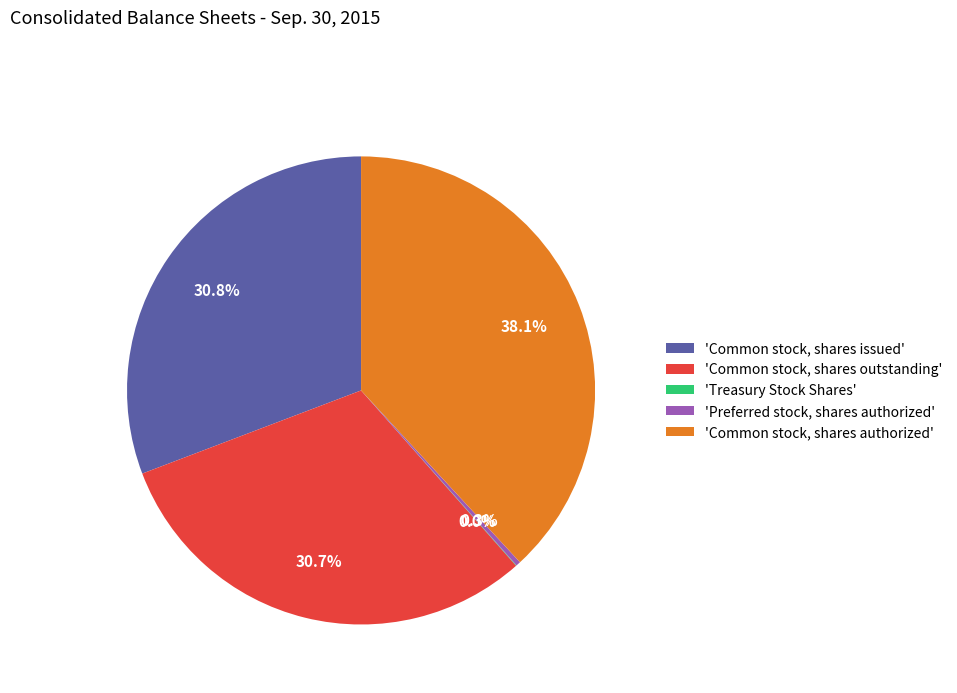

What is the total percentage of 'Common stock, shares outstanding' and 'Common stock, shares authorized'?

68.9%